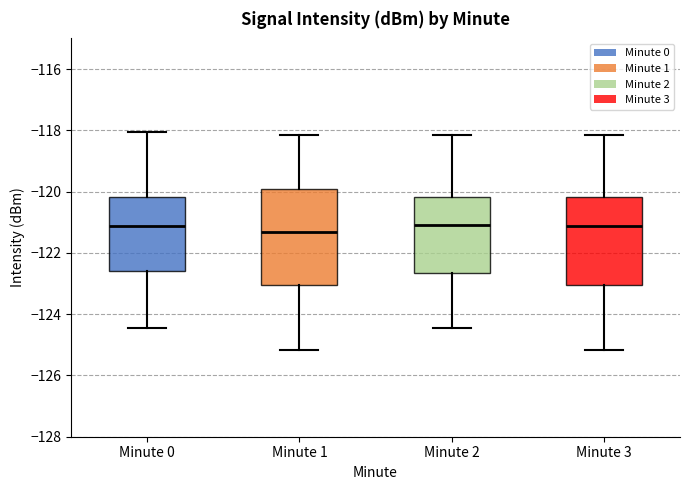

Reading left to right, read every box against the y-axis: the position of its median line, the range the box covers, and the ends of its whiskers. The values are not printed on the chart, so give them approximately, as read against the axis.

Minute 0: median -121.2, box -122.6 to -120.2, whiskers -124.4 to -118.0
Minute 1: median -121.4, box -123.0 to -120.0, whiskers -125.2 to -118.2
Minute 2: median -121.0, box -122.6 to -120.2, whiskers -124.4 to -118.2
Minute 3: median -121.2, box -123.0 to -120.2, whiskers -125.2 to -118.2